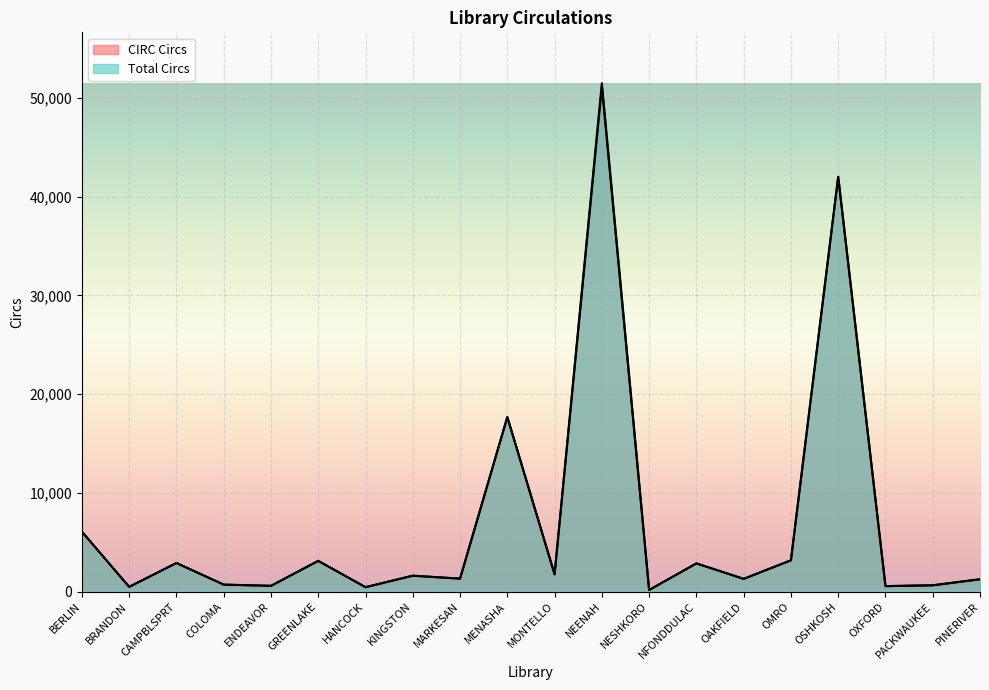

At ENDEAVOR, list the series in order from largest to smallest.

CIRC Circs, Total Circs